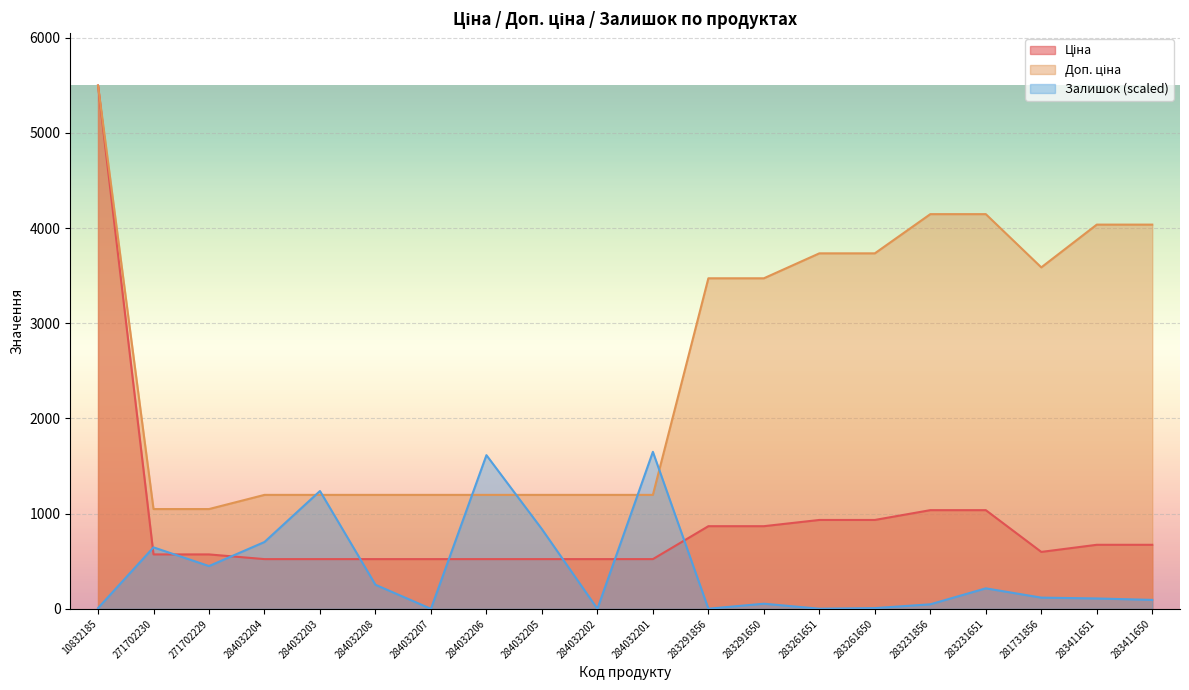

What is the value of the Залишок point at the 3rd from the left?

449.2